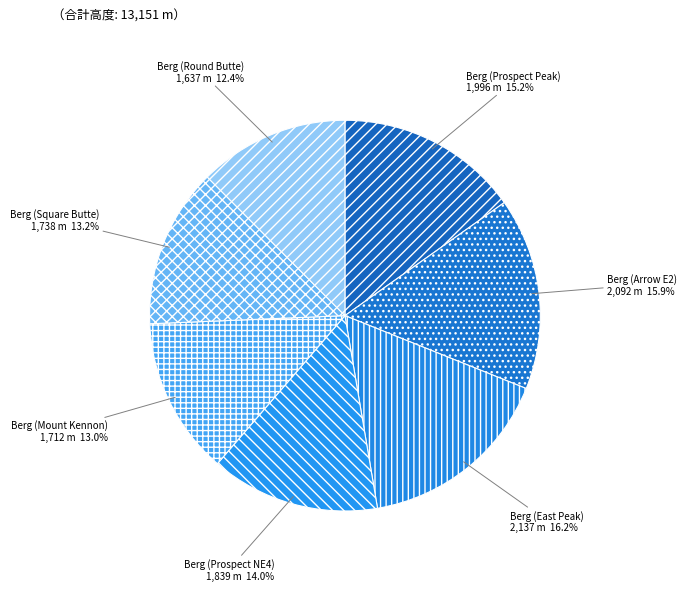

Count the number of slices in the pie.

7